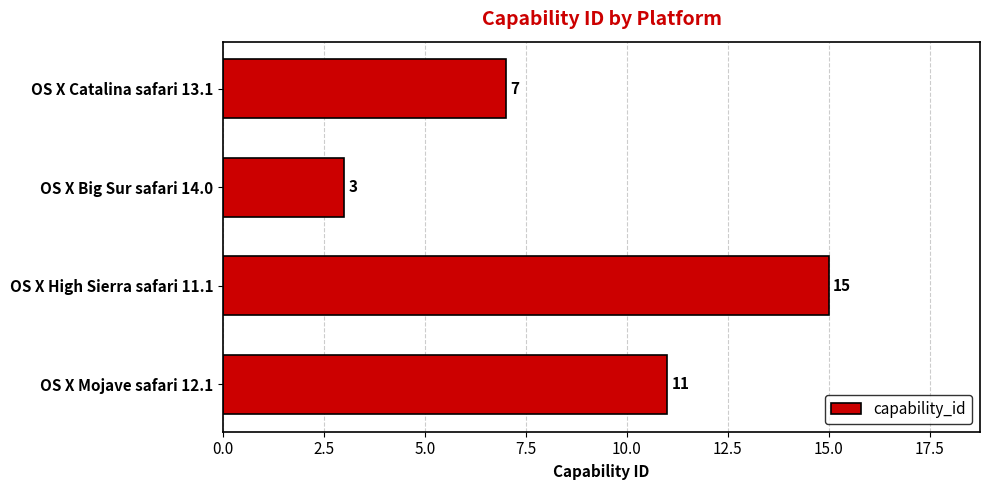

Which has a higher value, OS X Catalina safari 13.1 or OS X High Sierra safari 11.1?

OS X High Sierra safari 11.1